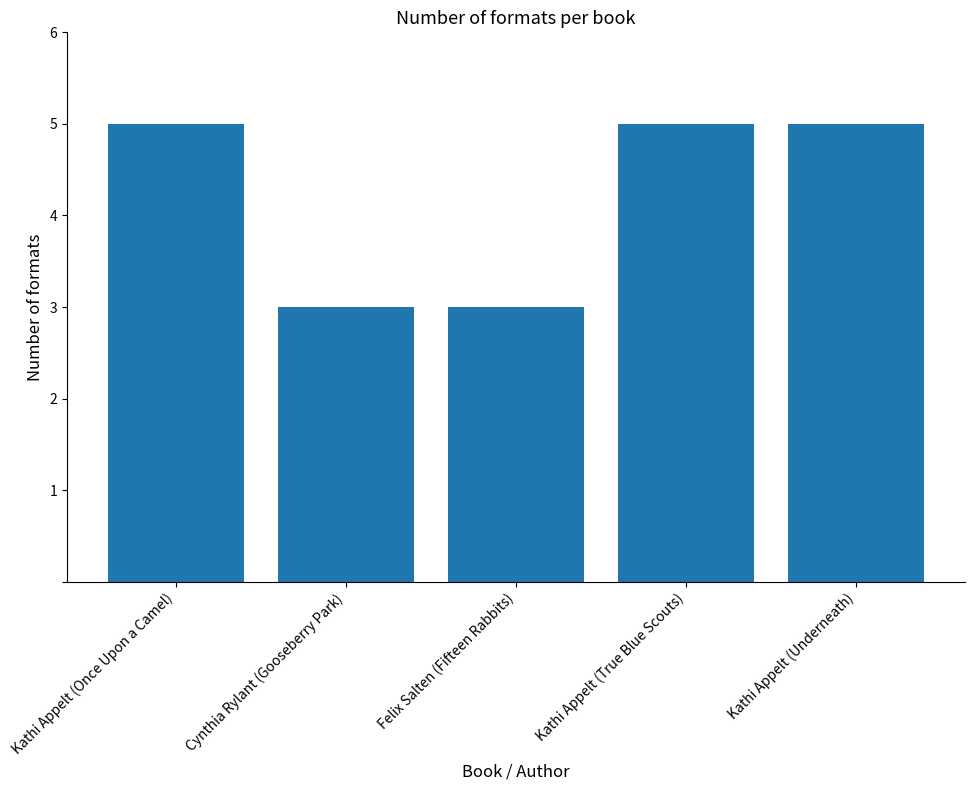

Is it true that the value at Kathi Appelt (Underneath) is 5?

True